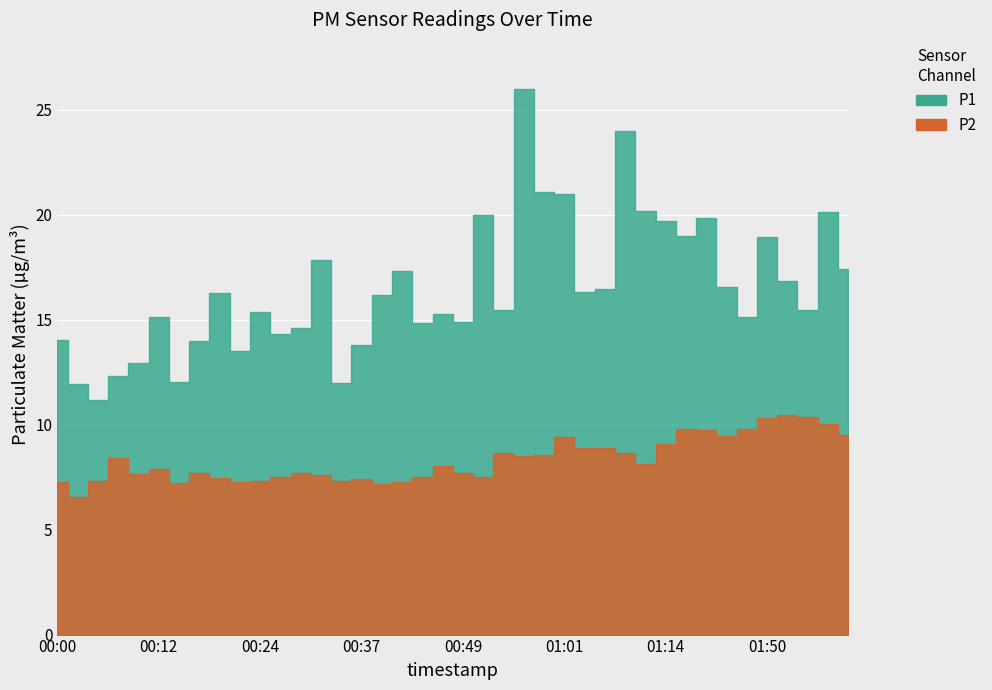

Where is the first local maximum for P2?

00:07